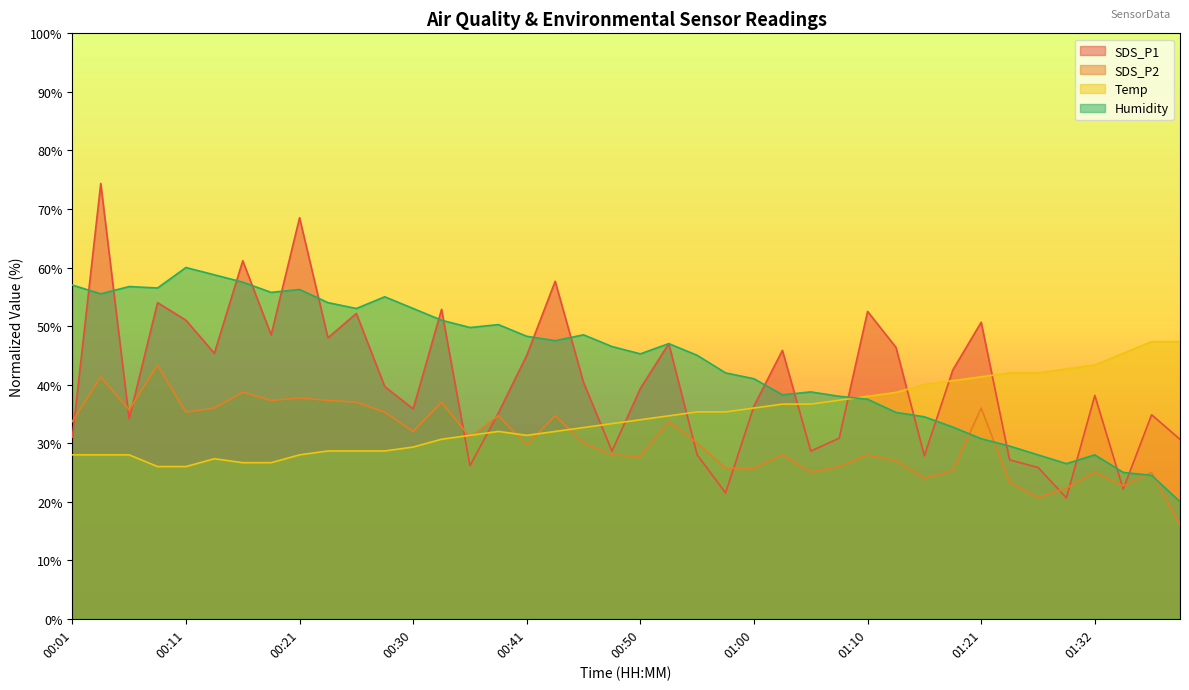

At how many categories does at least one series exceed 28?

40